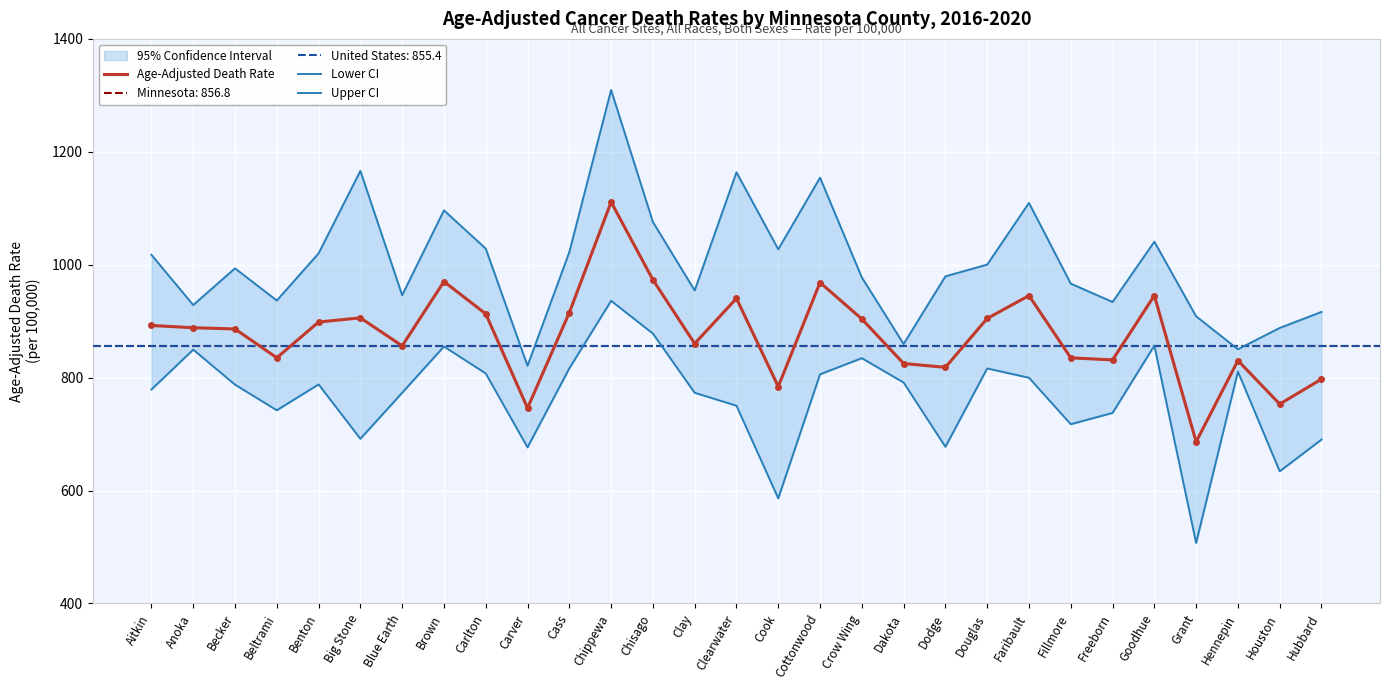

True or false: Age-Adjusted Death Rate and Upper CI cross at least once.

False